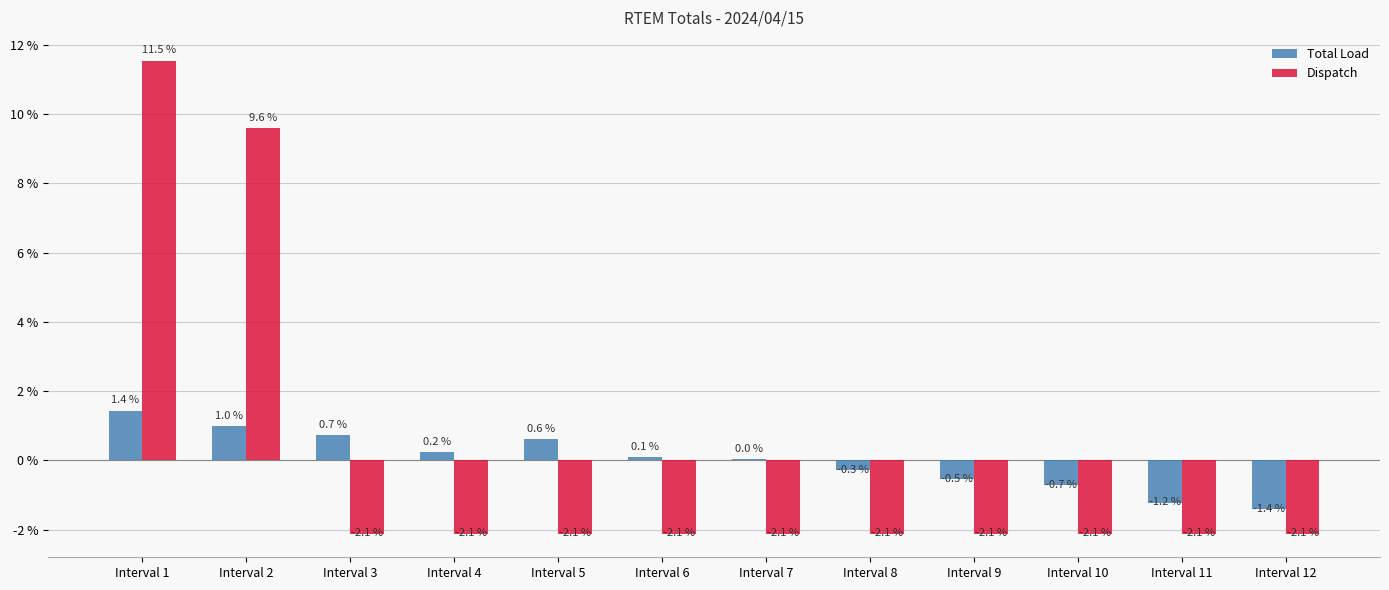

Is it true that Total Load equals 0.7 at Interval 3?

True